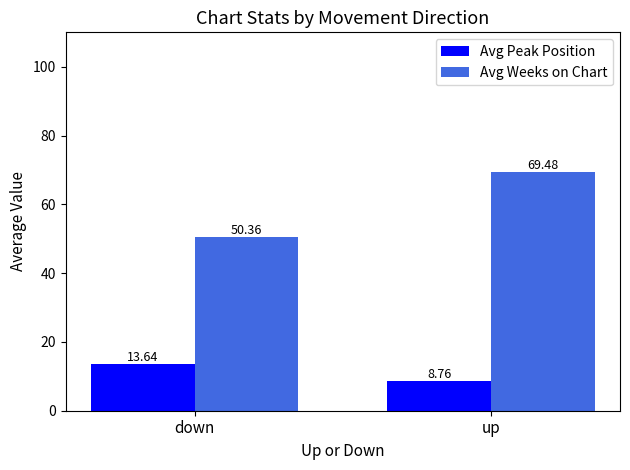

What is the label of the 2nd bar from the left?

up